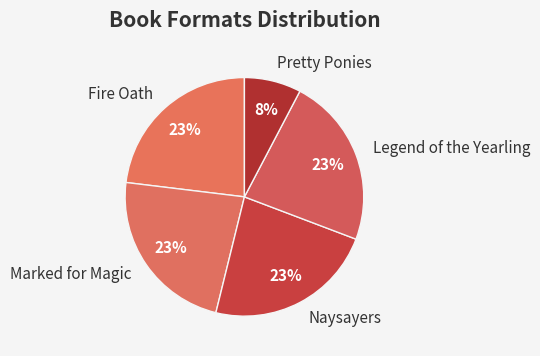

How many slices are in this pie chart?

5